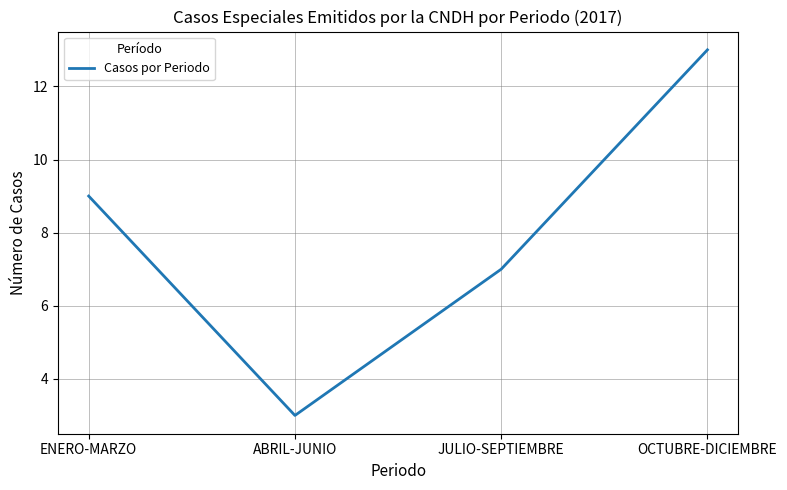

What position from the right is ABRIL-JUNIO?

3